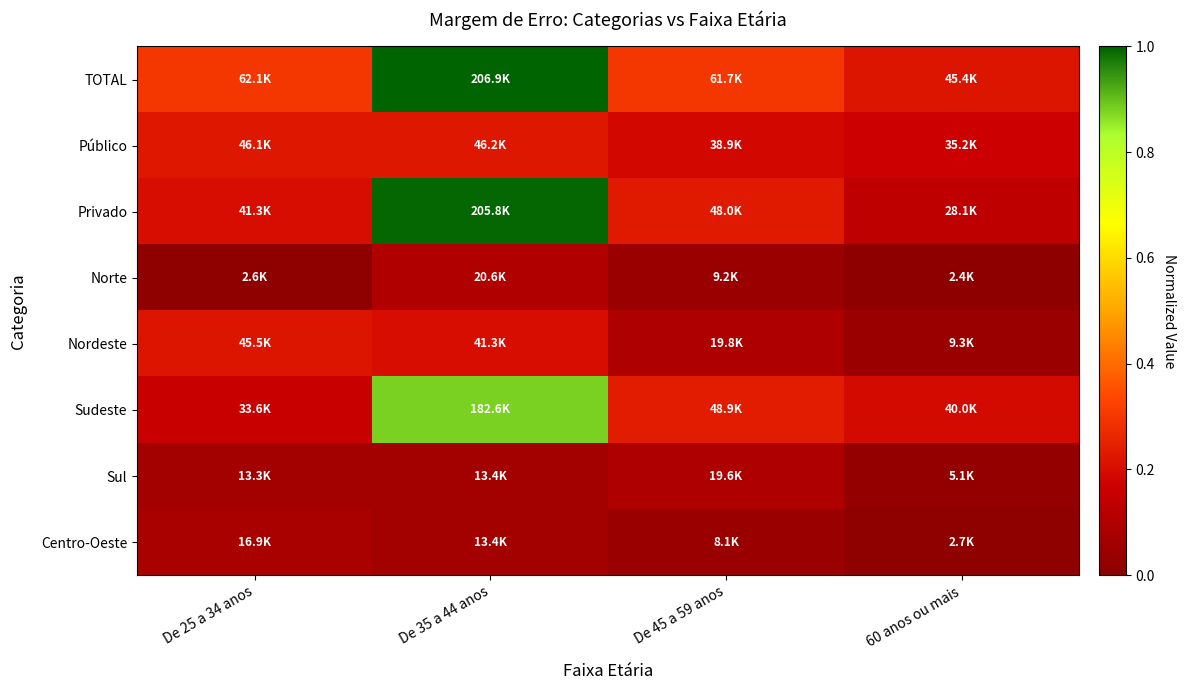

At which category is the sum across all series the highest?

De 35 a 44 anos